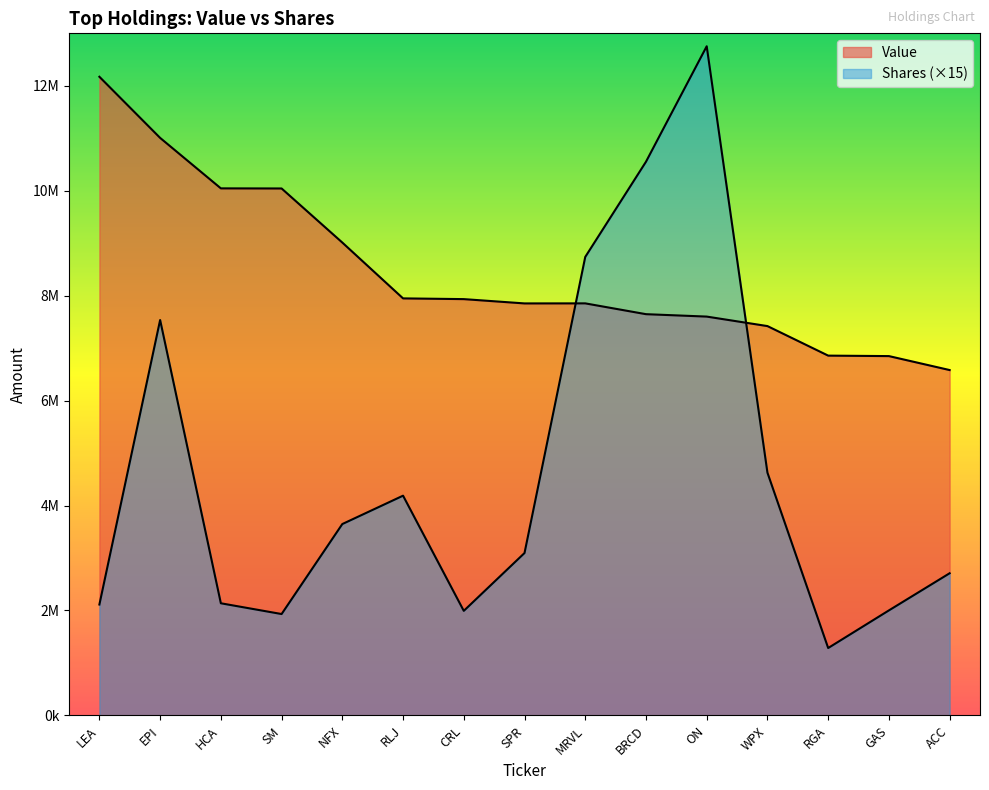

True or false: Shares or principal amount and Value intersect in this chart.

True